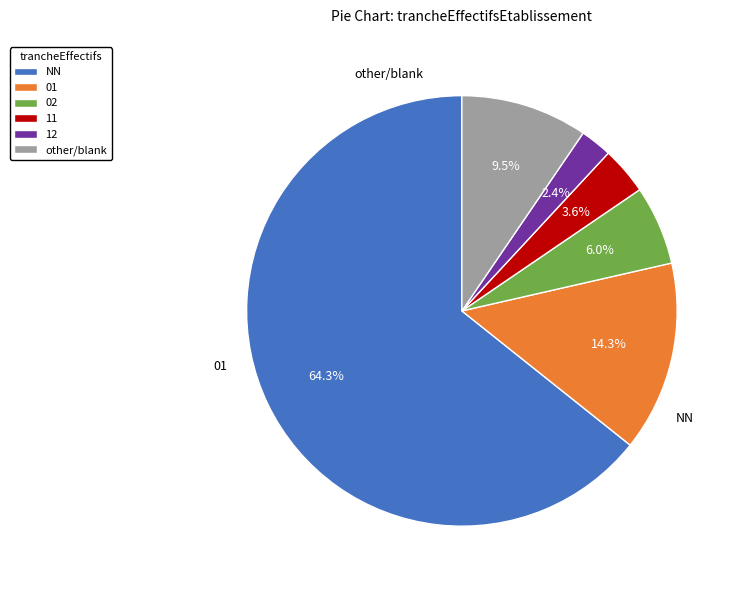

How much of the chart is everything except 02?

94.0%